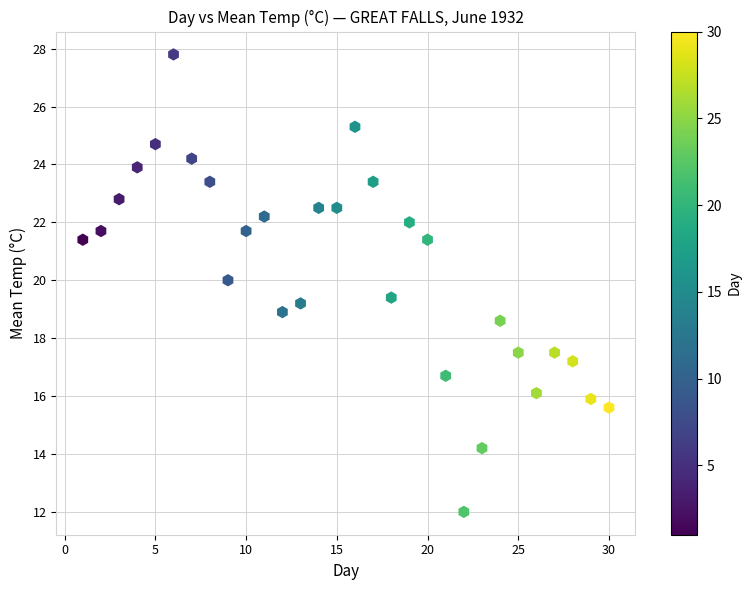

What is the range of Y values (max minus min)?

15.8